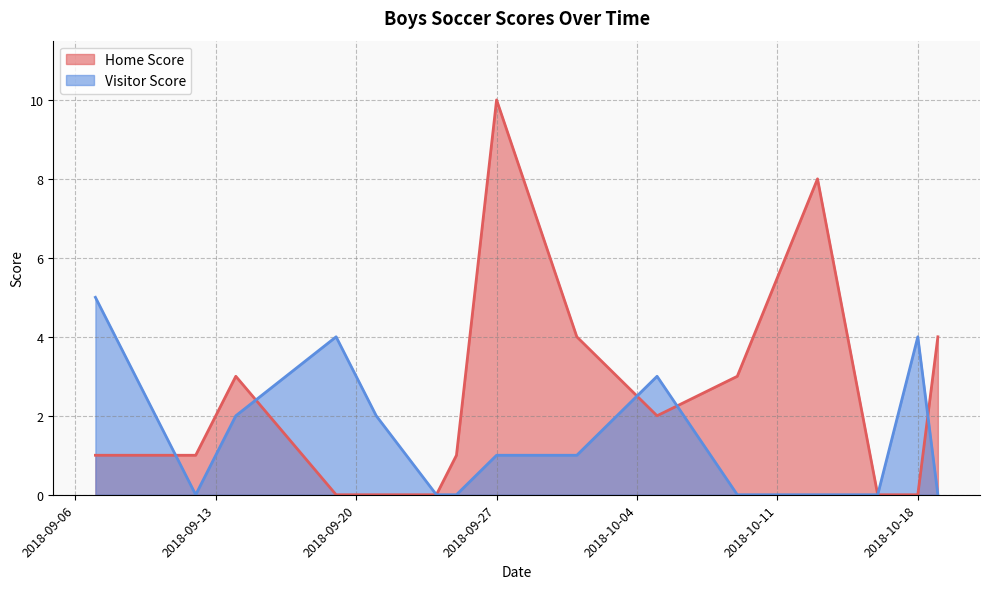

Is it true that Visitor Score equals 5 at 2018-09-07?

True